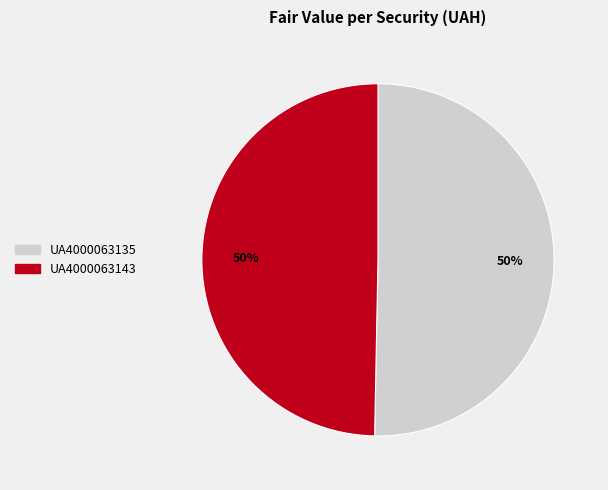

To the nearest percent, what is the combined percentage of UA4000063143 and UA4000063135?

100%